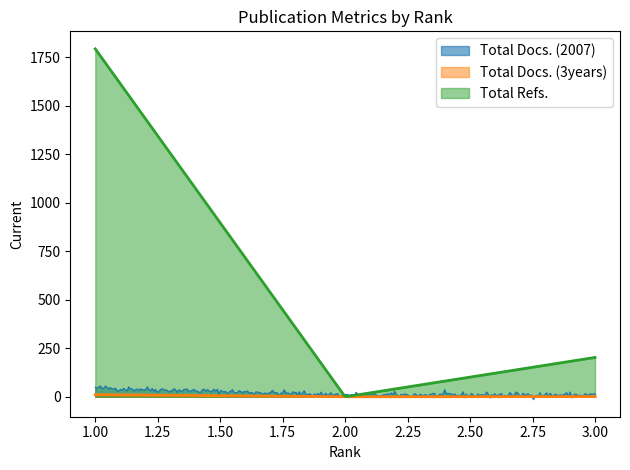

What is the average value of the Total Refs. series?

500.9